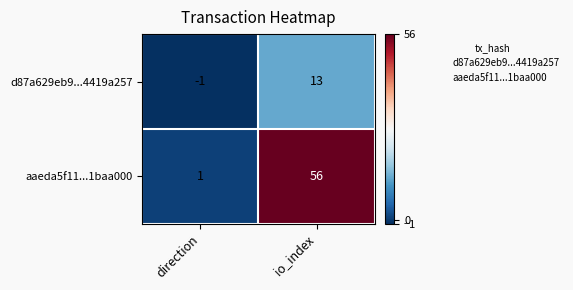

Which series has the largest total across all categories?

aaeda5f11...1baa000